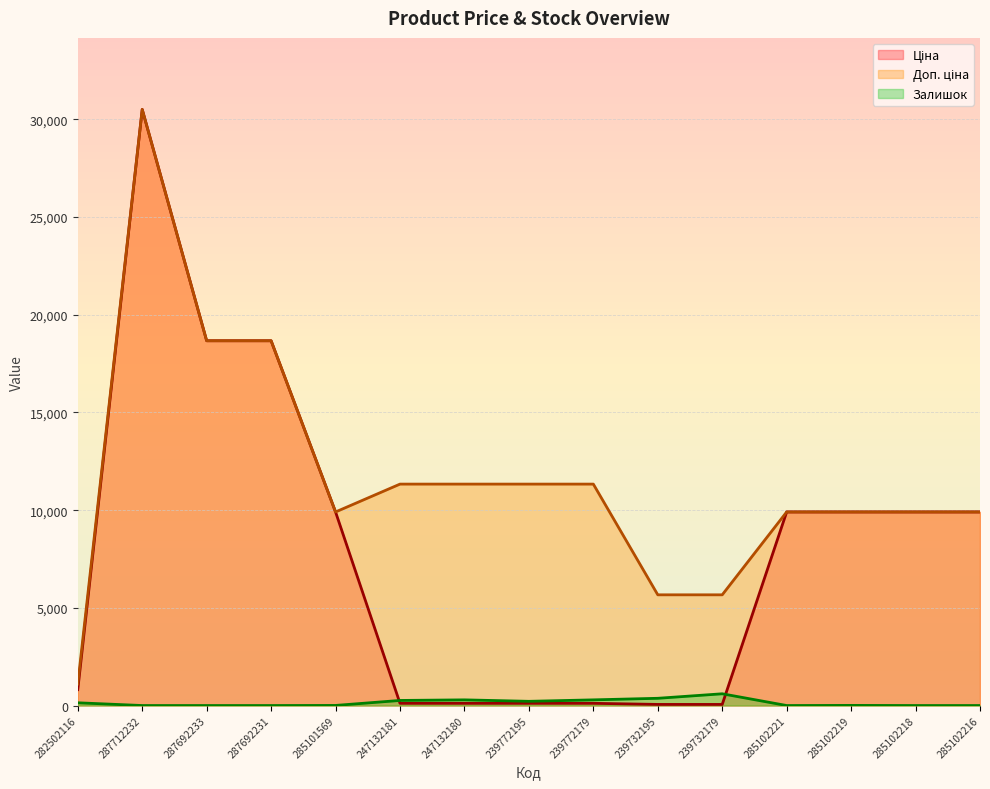

The Залишок series shows 290.0 at 239772179. True or false?

True